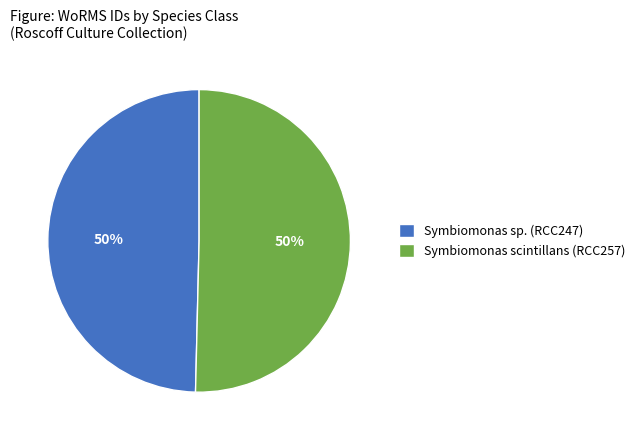

What percentage is the Symbiomonas sp. (RCC247) slice, to the nearest percent?

50%